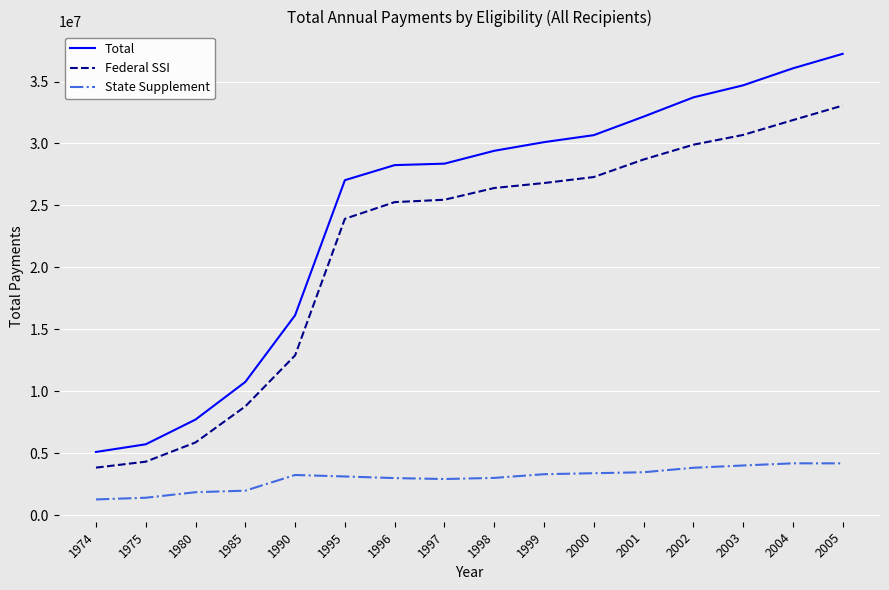

The value of Federal SSI at 1974 is 2541697. True or false?

False